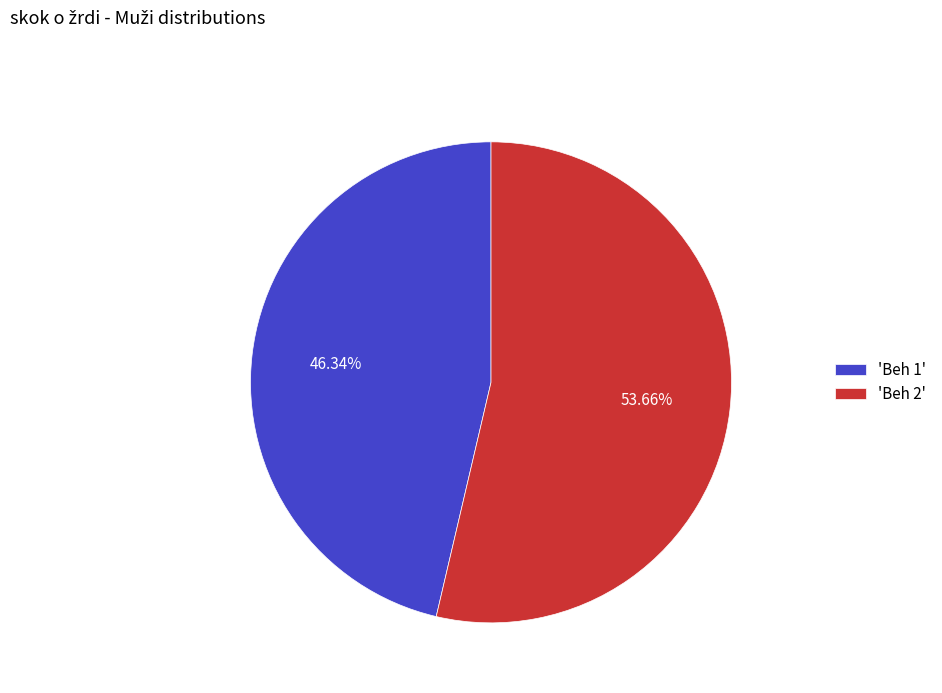

Which slice represents more than half of the pie?

'Beh 2'